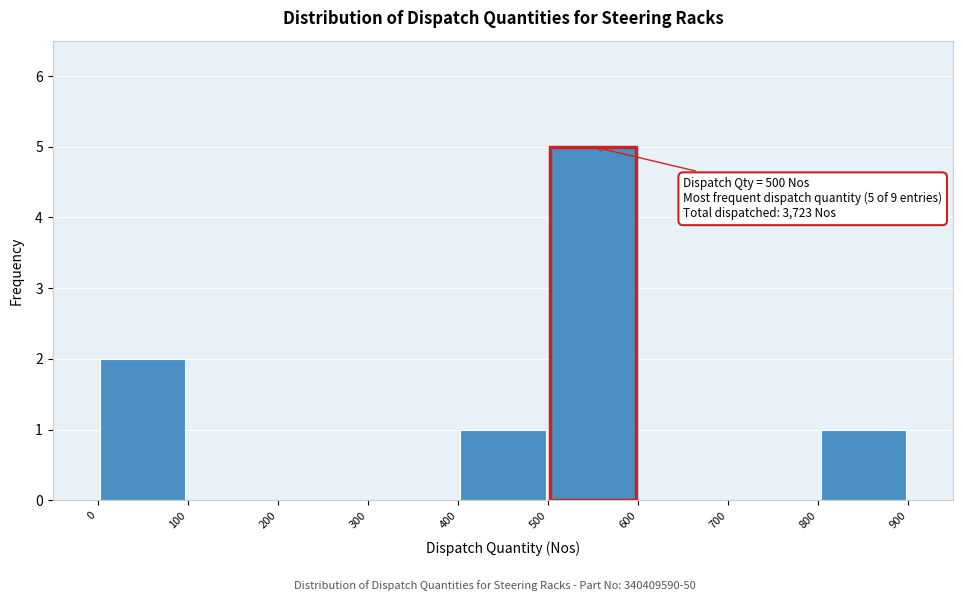

Which range on the x-axis has the tallest bar?

500 to 600